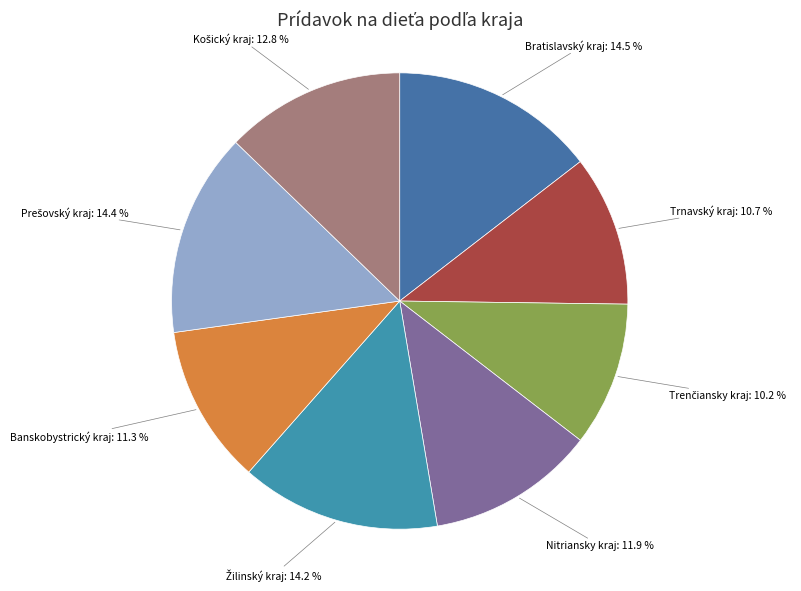

To the nearest percent, what portion does Nitriansky kraj represent?

12%